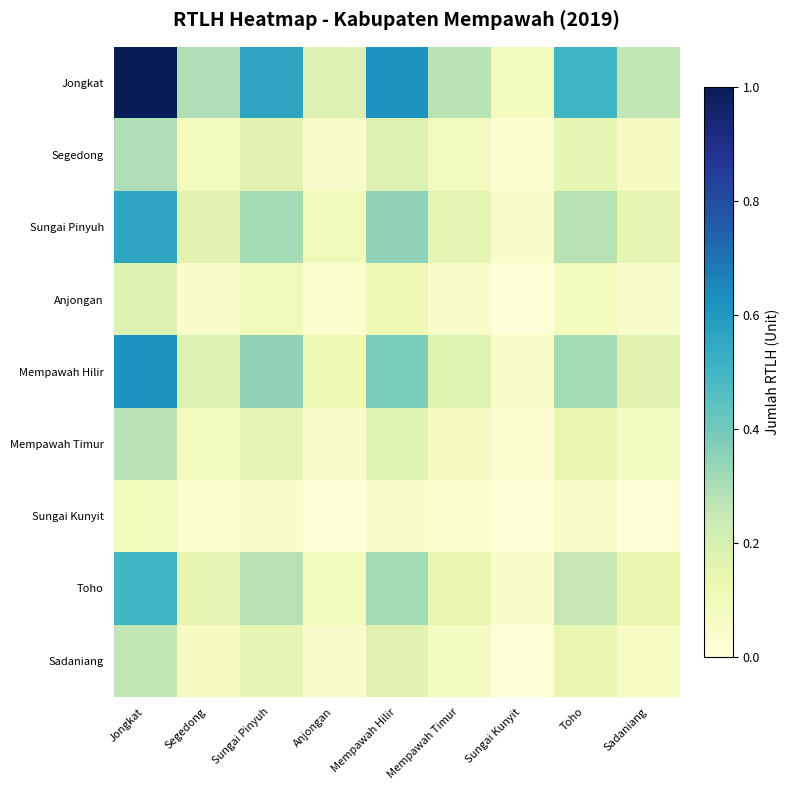

Rank the series at Segedong from lowest to highest value.

Sungai Kunyit, Anjongan, Sadaniang, Mempawah Timur, Segedong, Toho, Sungai Pinyuh, Mempawah Hilir, Jongkat